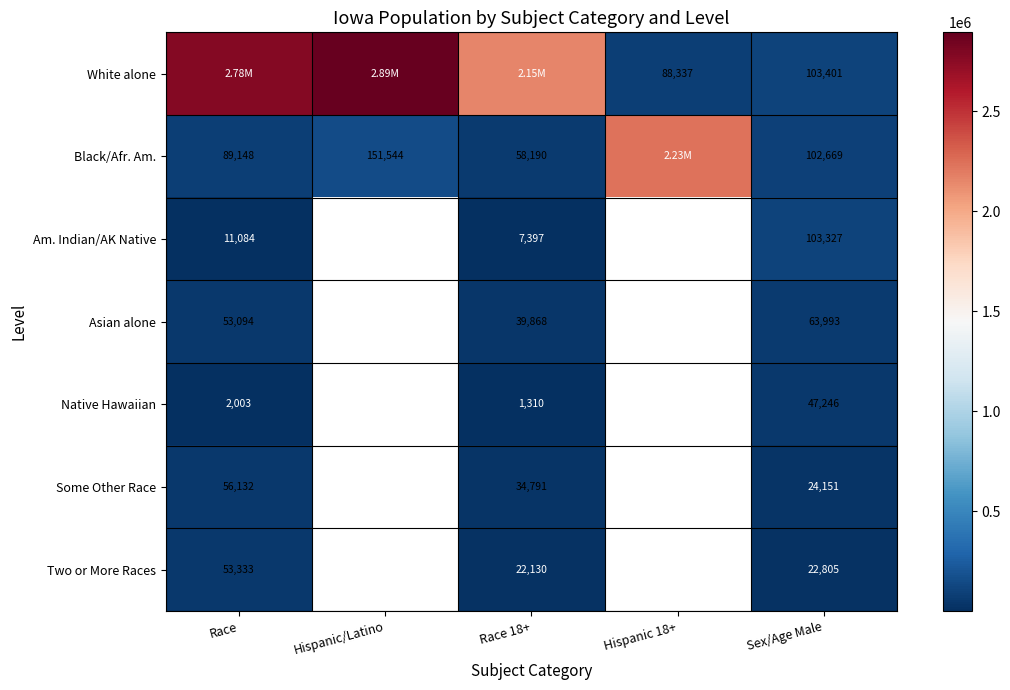

Is the value of Two or More Races at Race greater than the value of Am. Indian/AK Native at Race 18+?

Yes